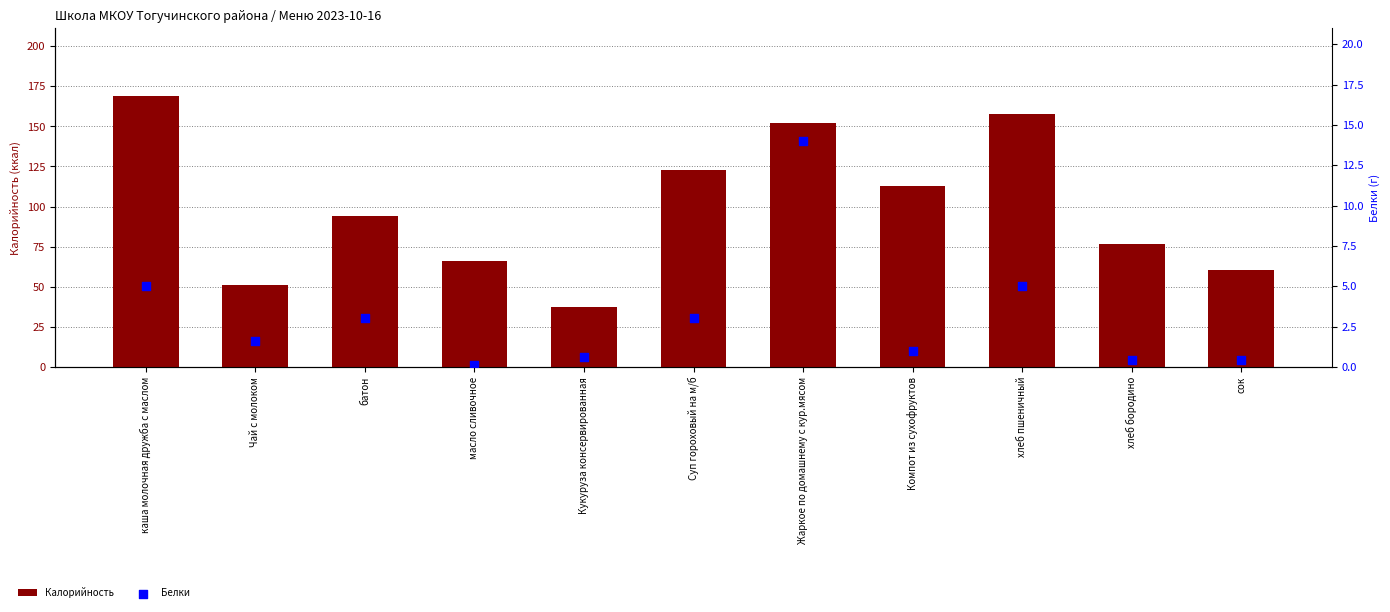

What is the total value across all series at батон?

96.8